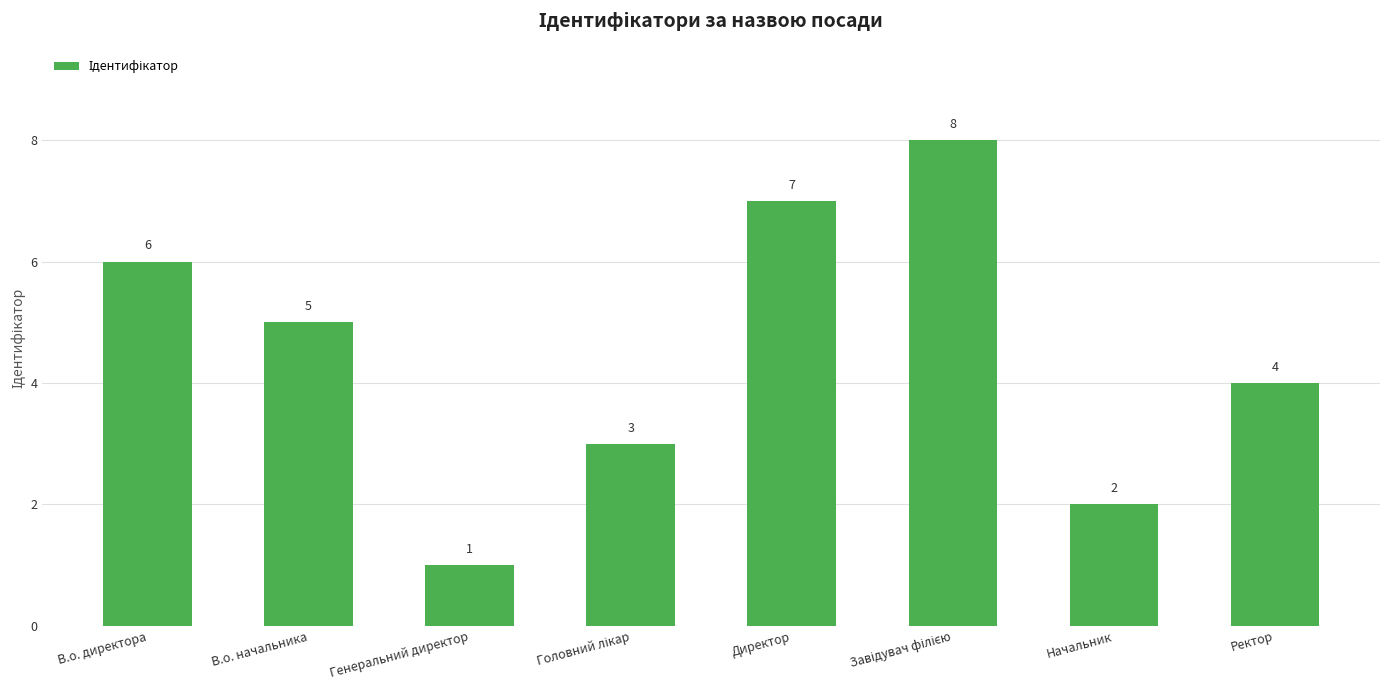

How many bars are there in total?

8